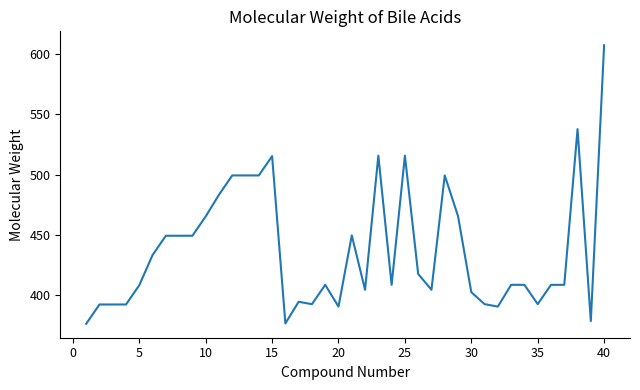

What is the difference between the maximum and minimum values?

230.9